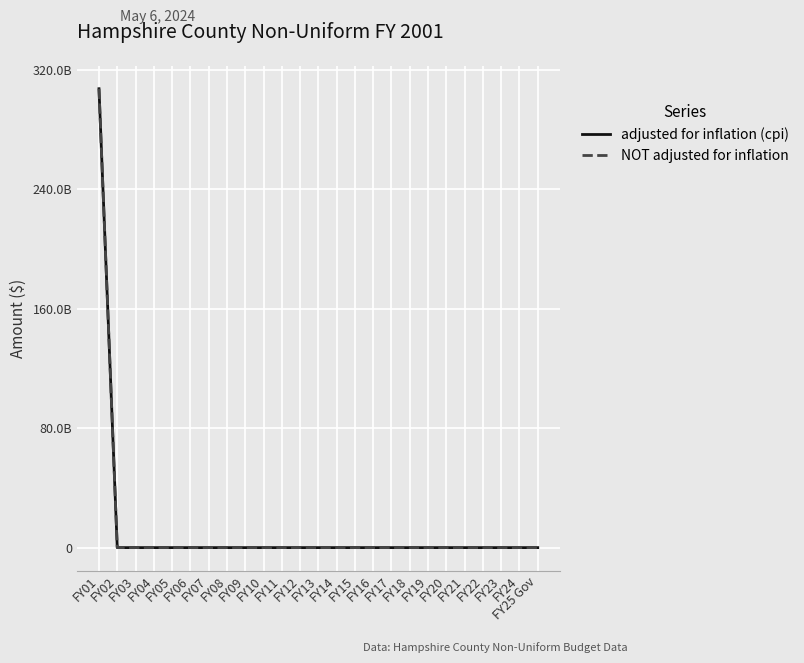

Which label corresponds to the largest value in the chart?

FY01